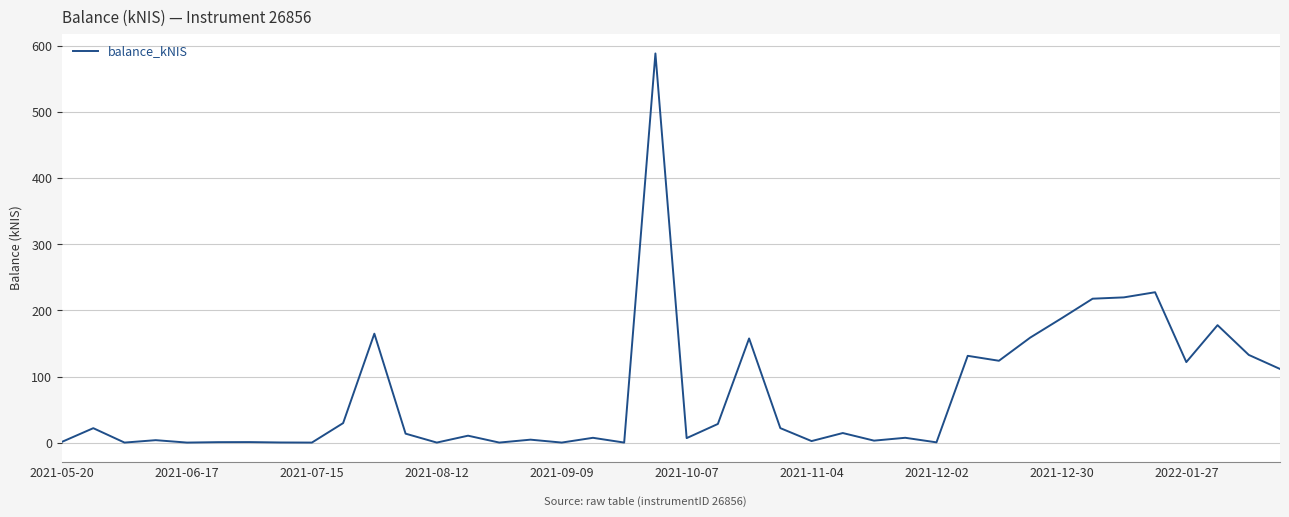

Is this an area chart (filled region under the line)?

No